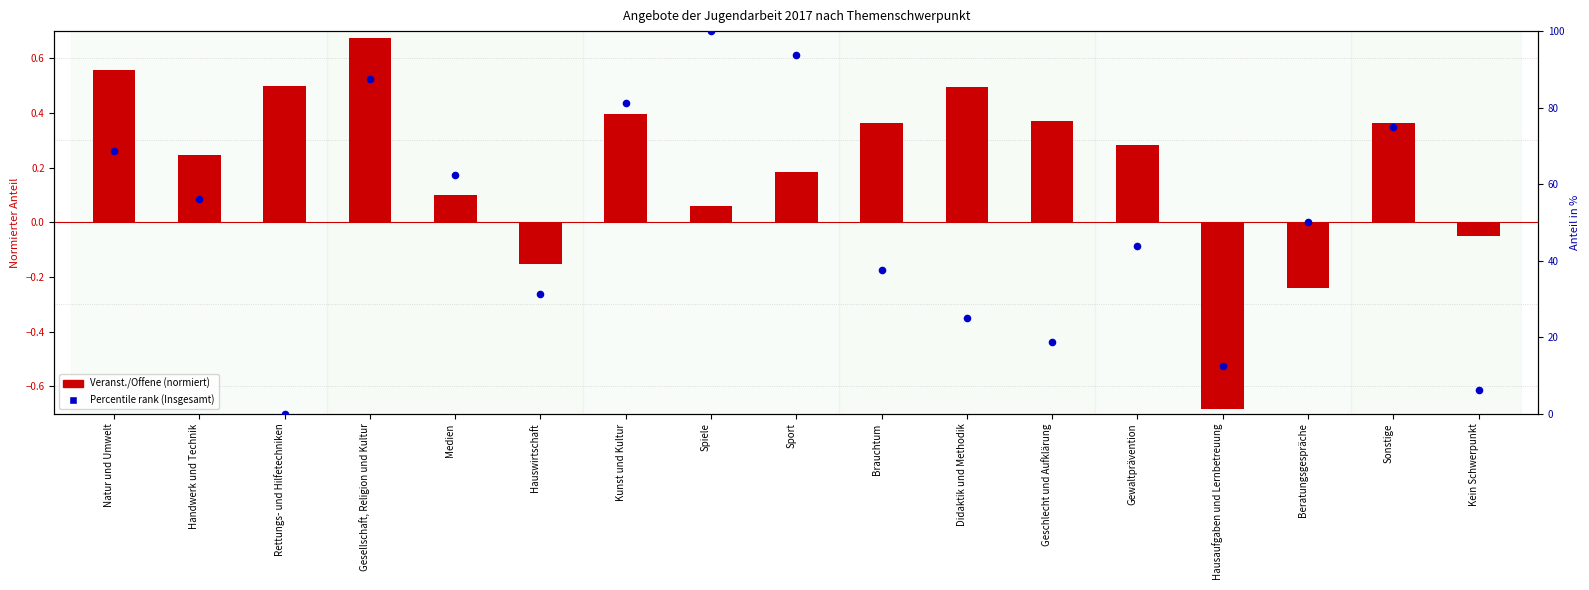

Which series reaches the maximum Y coordinate?

Percentile rank (Insgesamt)